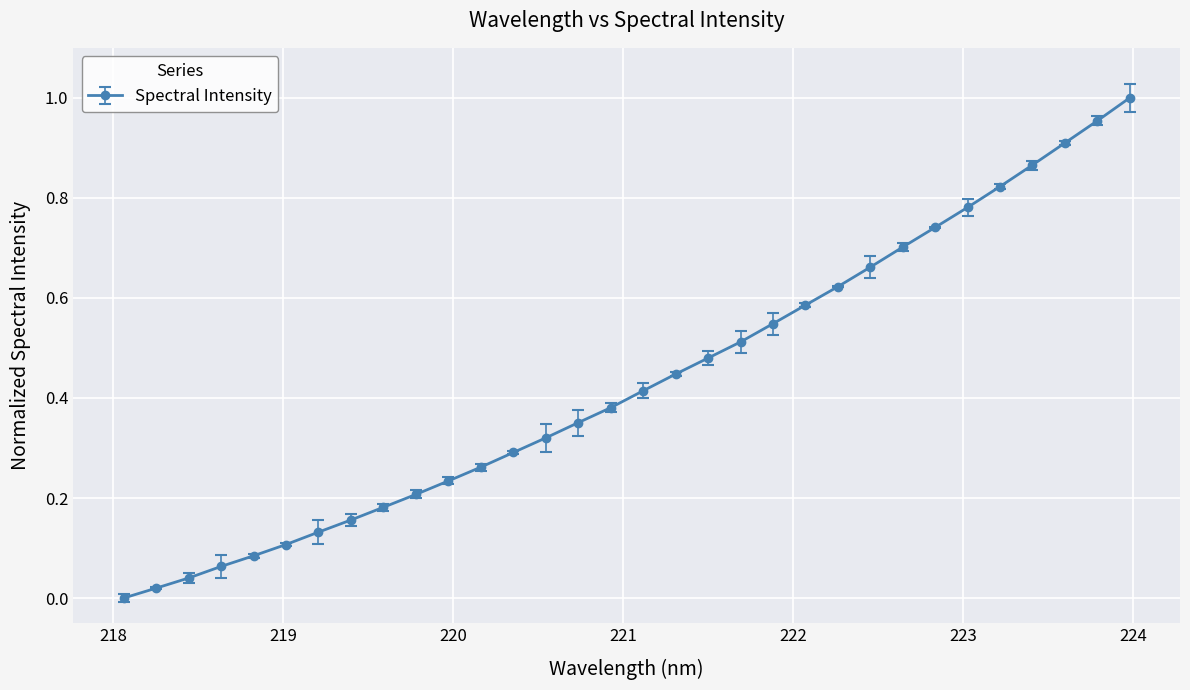

True or false: there are more than 2 points higher than both neighbors.

False